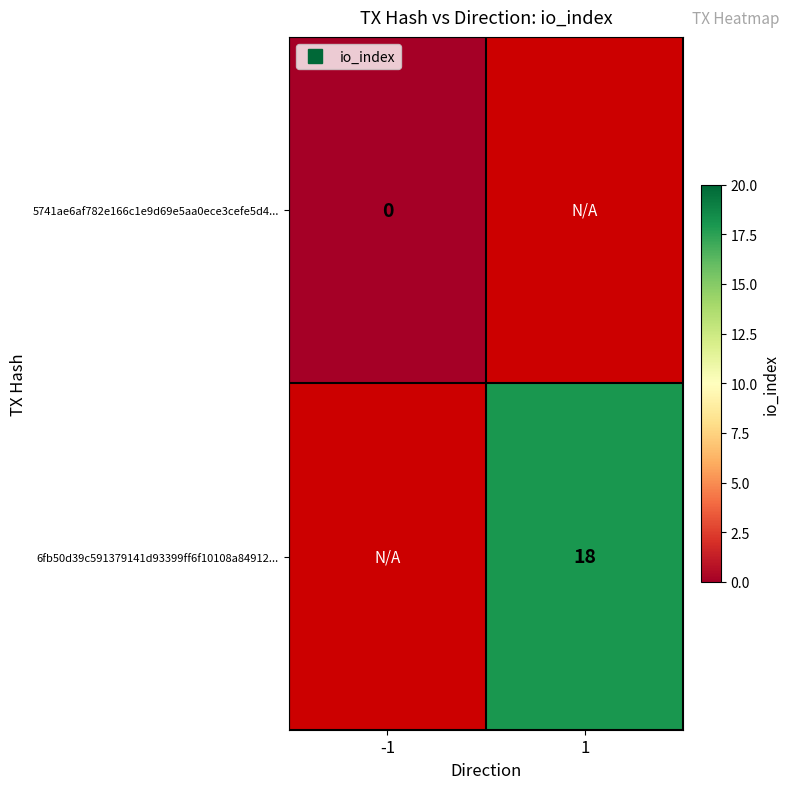

Is it true that 6fb50d39c591379141d93399ff6f10108a84912... equals 29.0 at 1?

False